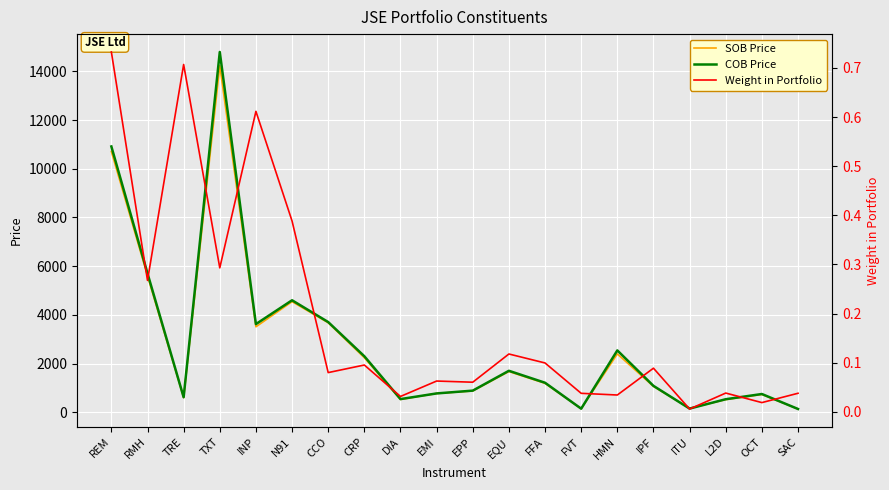

Reading left to right, transcribe all the data shown in this chart.

SOB Price: REM=10713.0	RMH=5601.0	TRE=600.0	TXT=14240.0	INP=3509.0	N91=4543.0	CCO=3675.0	CRP=2240.0	DIA=525.0	EMI=772.0	EPP=875.0	EQU=1672.0	FFA=1187.0	FVT=145.0	HMN=2396.0	IPF=1060.0	ITU=162.0	L2D=520.0	OCT=730.0	SAC=132.0
COB Price: REM=10918.0	RMH=5705.0	TRE=617.0	TXT=14800.0	INP=3621.0	N91=4600.0	CCO=3705.0	CRP=2300.0	DIA=540.0	EMI=773.0	EPP=888.0	EQU=1703.0	FFA=1212.0	FVT=146.0	HMN=2540.0	IPF=1084.0	ITU=150.0	L2D=535.0	OCT=749.0	SAC=134.0
Weight in Portfolio: REM=0.7	RMH=0.3	TRE=0.7	TXT=0.3	INP=0.6	N91=0.4	CCO=0.1	CRP=0.1	DIA=0.0	EMI=0.1	EPP=0.1	EQU=0.1	FFA=0.1	FVT=0.0	HMN=0.0	IPF=0.1	ITU=0.0	L2D=0.0	OCT=0.0	SAC=0.0